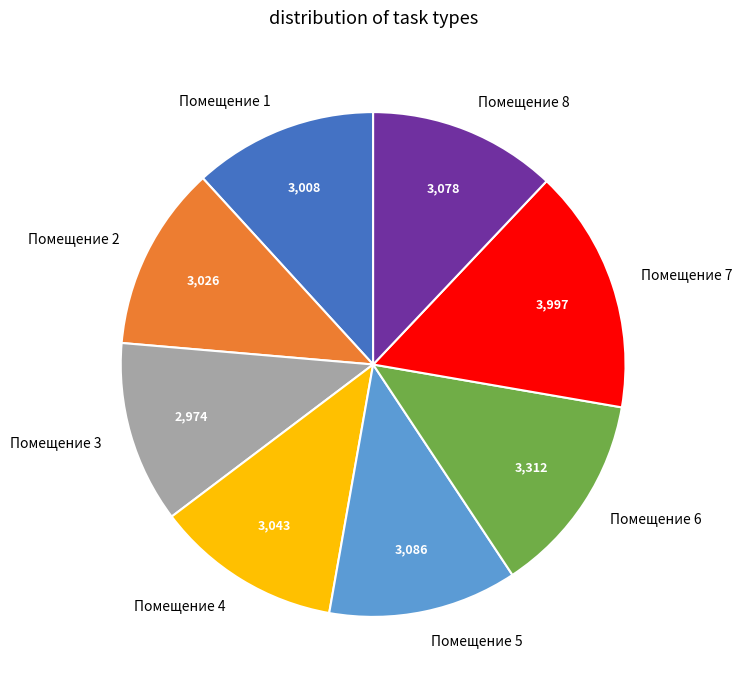

Does any single category account for the majority?

No